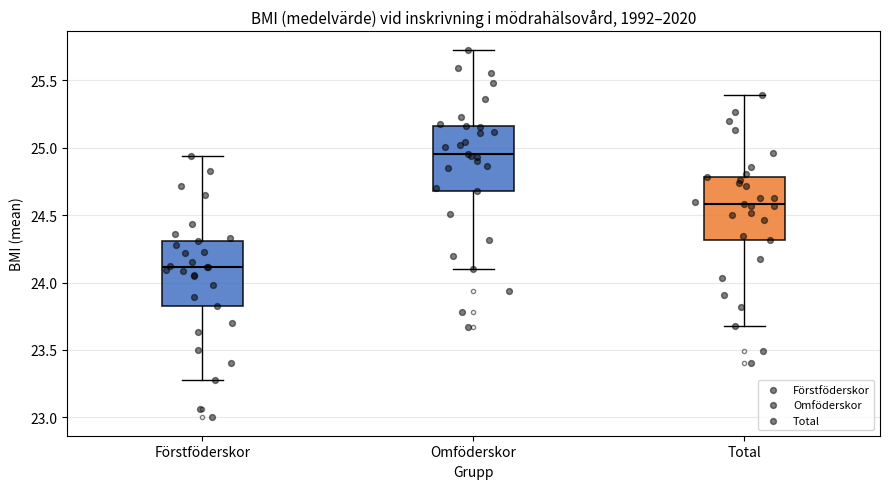

Where does the median line of the box for Total sit on the y-axis? The values are not printed on the chart, so give them approximately, as read against the axis.

24.60